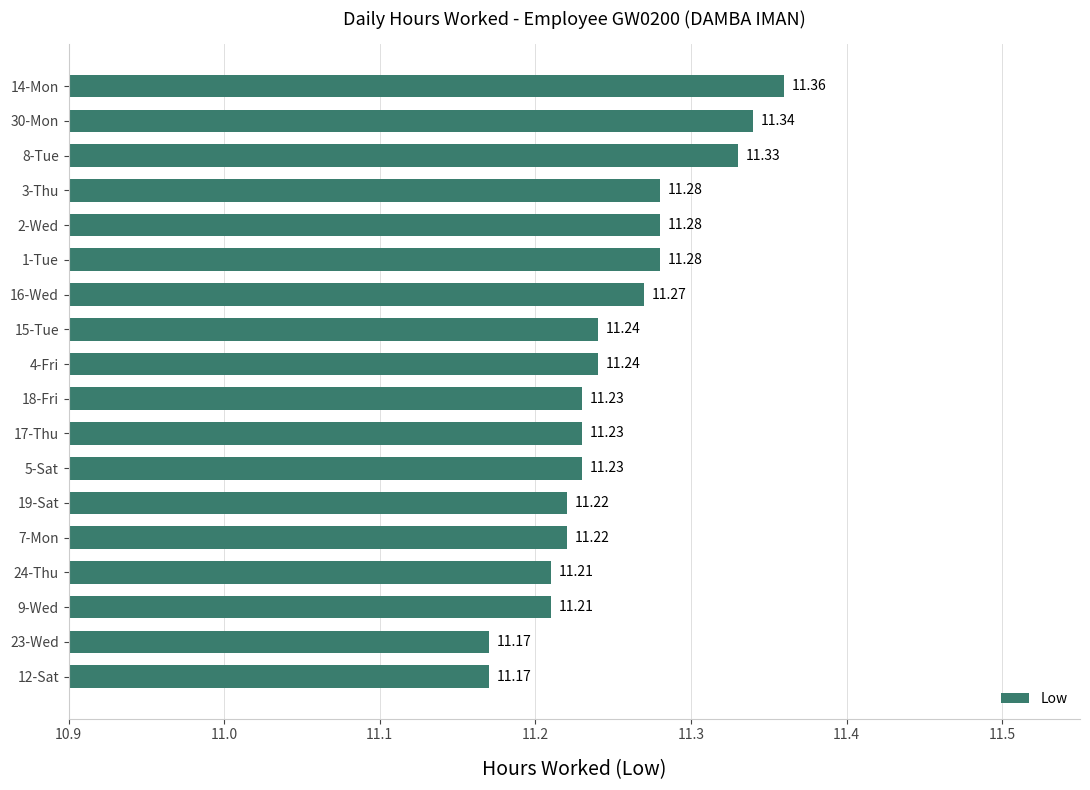

What is the ratio of the value at 15-Tue to the value at 3-Thu?

1.0